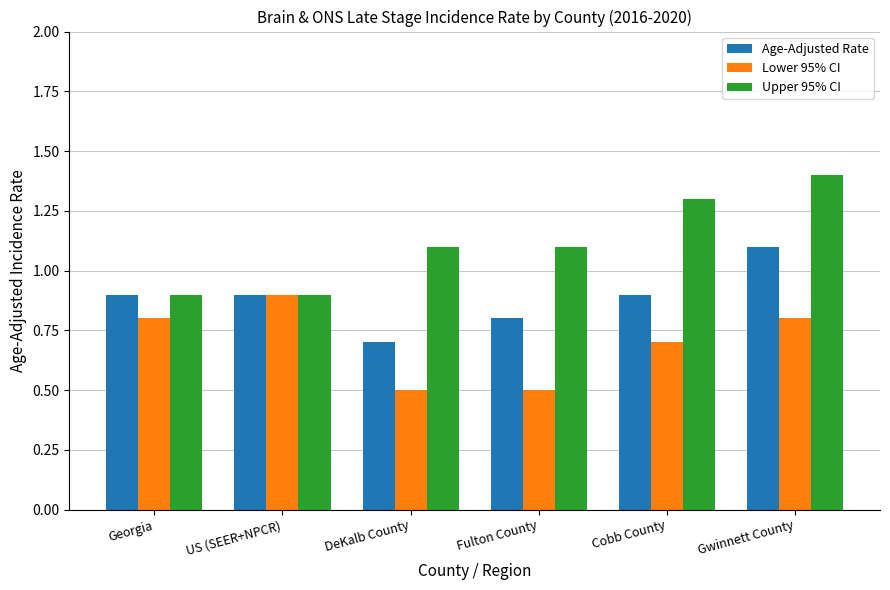

What is the difference between the Upper 95% CI values at US (SEER+NPCR) and Gwinnett County?

0.5